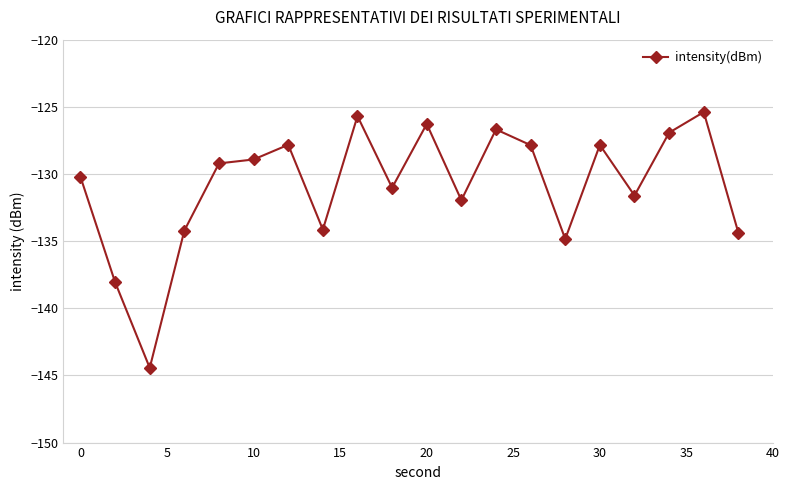

What is the difference between the second highest and minimum values?

18.7